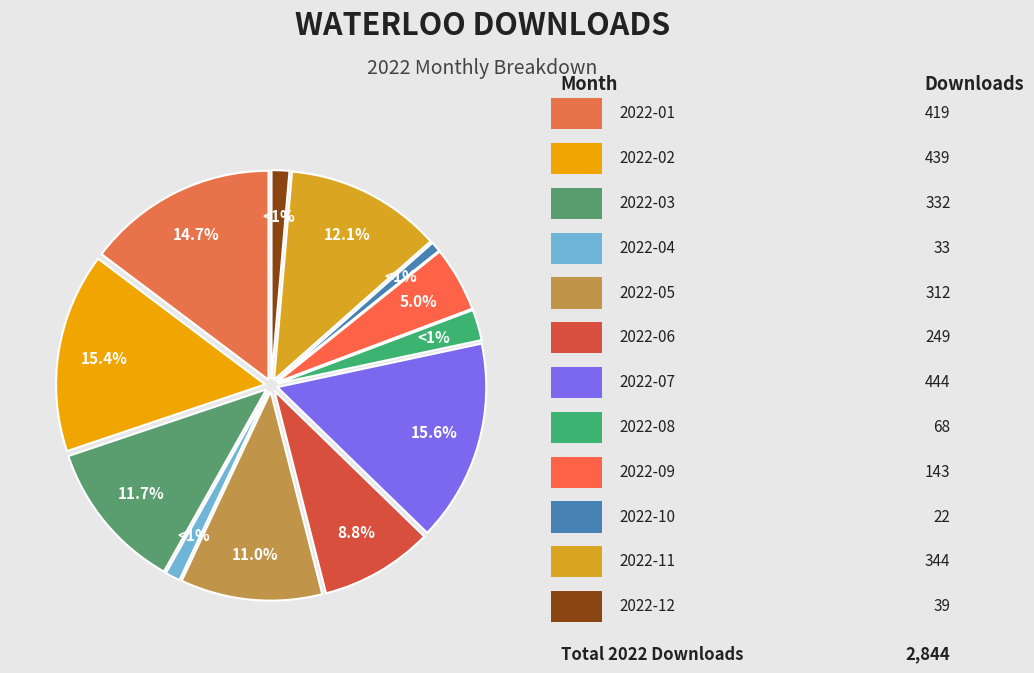

Which slice is the smallest?

2022-10